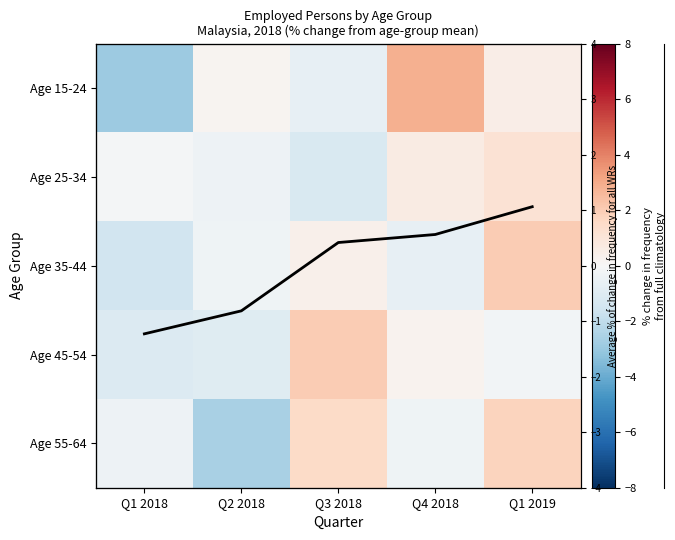

How many values in the Age 55-64 series are below 0?

3